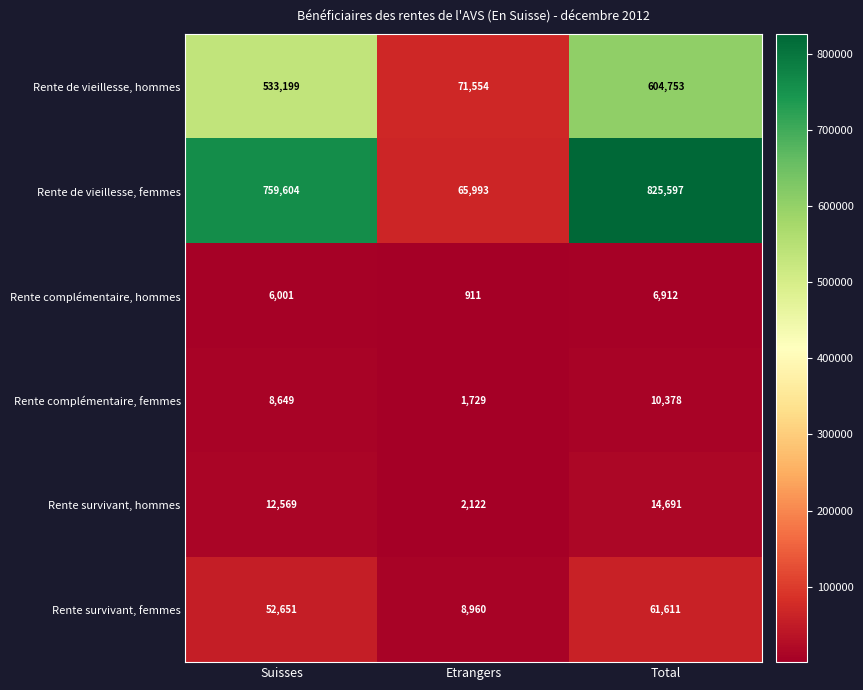

Reading left to right, extract all data points from this chart.

Rente de vieillesse, hommes: Suisses=533199	Etrangers=71554	Total=604753
Rente de vieillesse, femmes: Suisses=759604	Etrangers=65993	Total=825597
Rente complémentaire, hommes: Suisses=6001	Etrangers=911	Total=6912
Rente complémentaire, femmes: Suisses=8649	Etrangers=1729	Total=10378
Rente survivant, hommes: Suisses=12569	Etrangers=2122	Total=14691
Rente survivant, femmes: Suisses=52651	Etrangers=8960	Total=61611